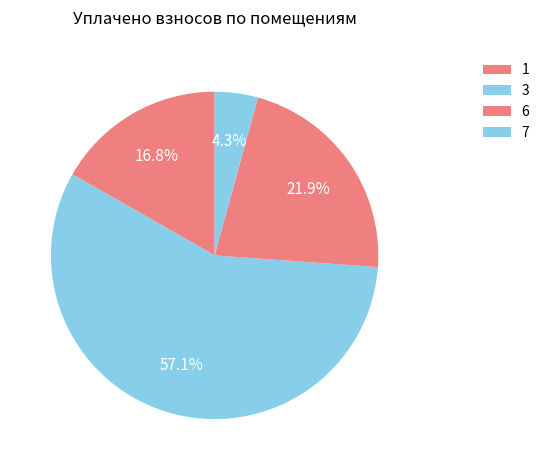

Which category has the smallest portion of the pie?

7